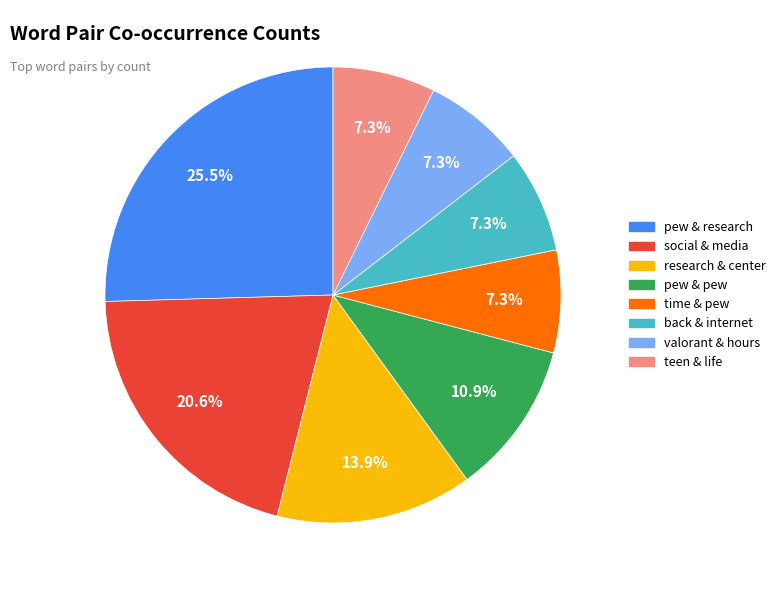

Combined, do research & center and back & internet account for over 50%?

No